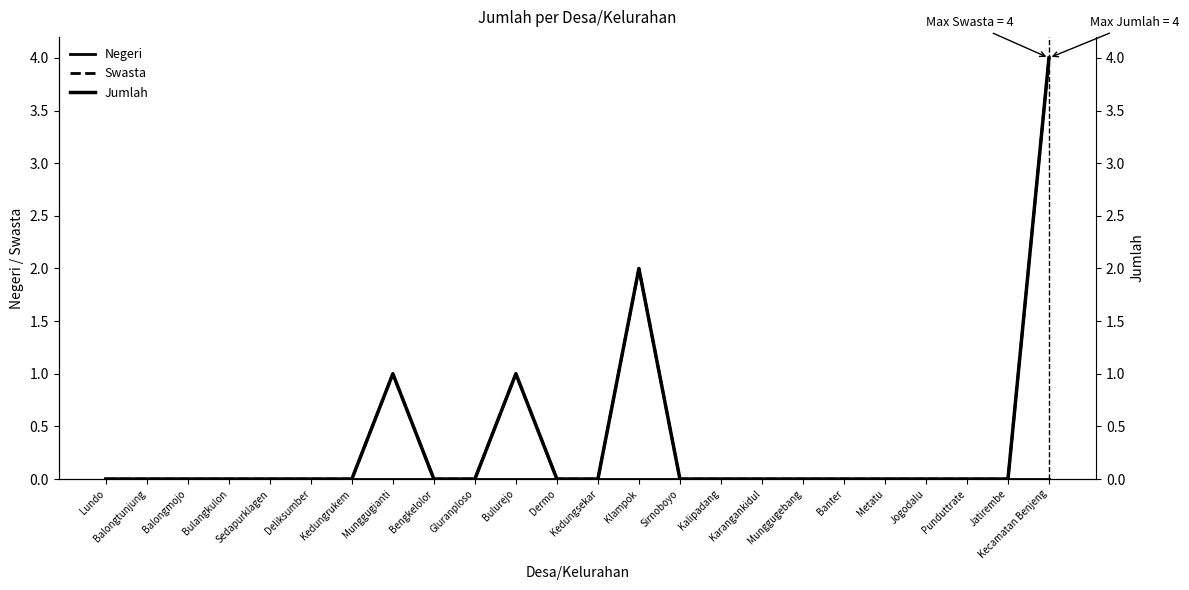

What is the sum of all Jumlah values?

8